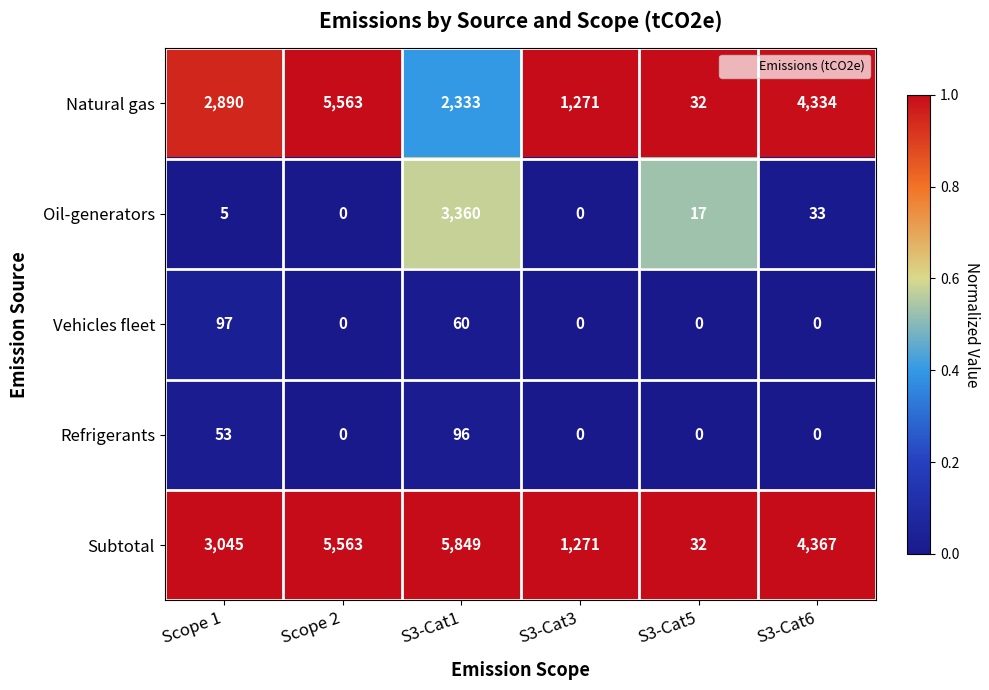

What is the difference between the highest and lowest values at Scope 2?

5563